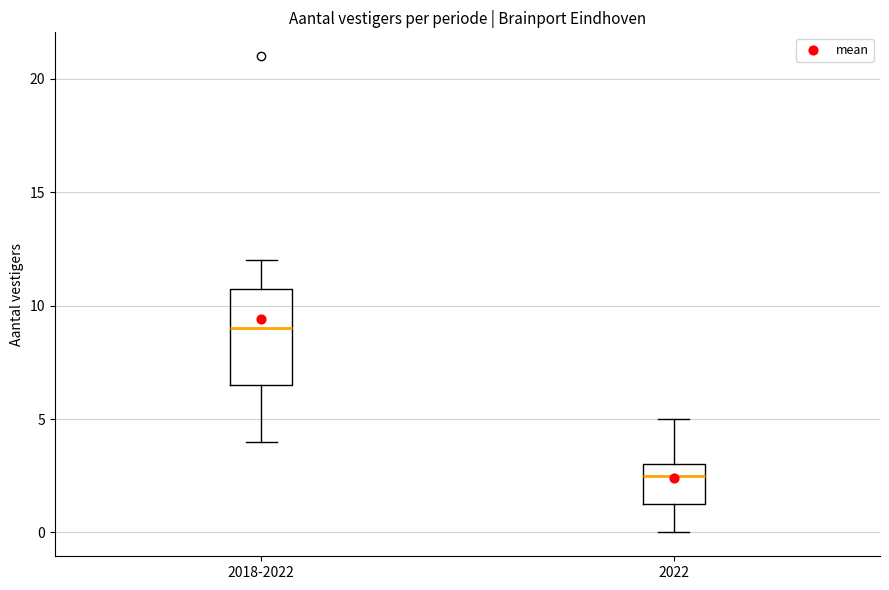

Comparing the boxes themselves (not the whiskers), which one is the tallest?

2018-2022